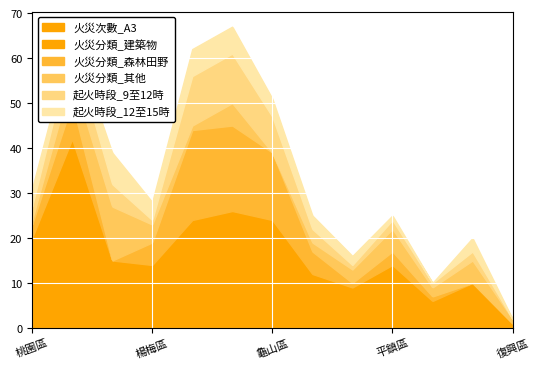

Rank the series at 復興區 from highest to lowest value.

火災次數_A3, 火災分類_其他, 火災分類_建築物, 火災分類_森林田野, 起火時段_9至12時, 起火時段_12至15時